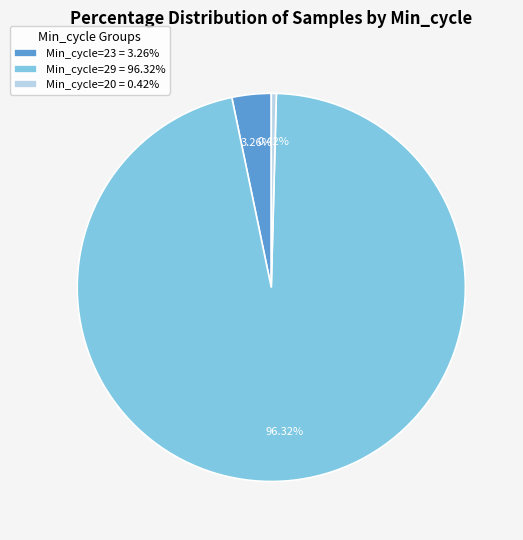

How many slices are in this pie chart?

3